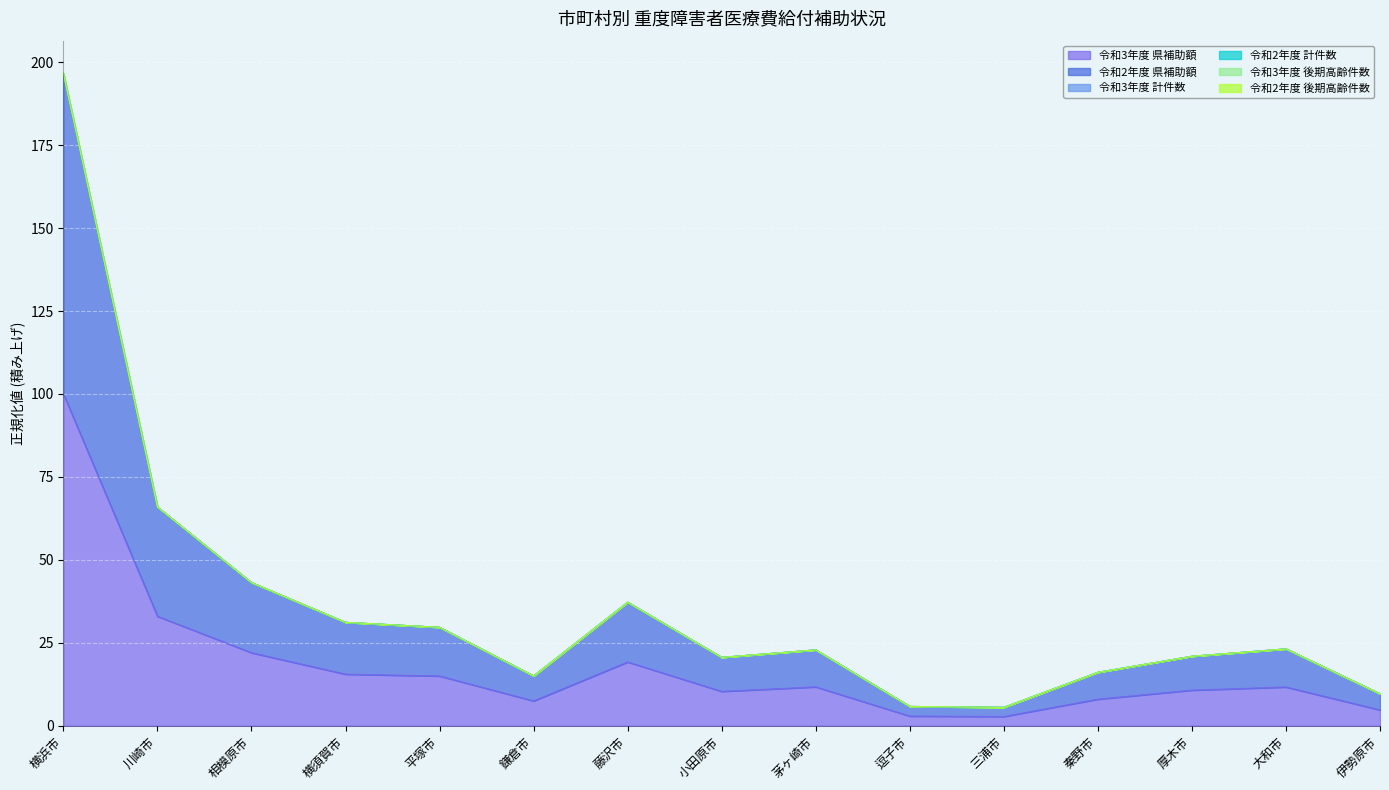

True or false: 令和3年度 県補助額 and 令和2年度 後期高齢件数 cross at least once.

False